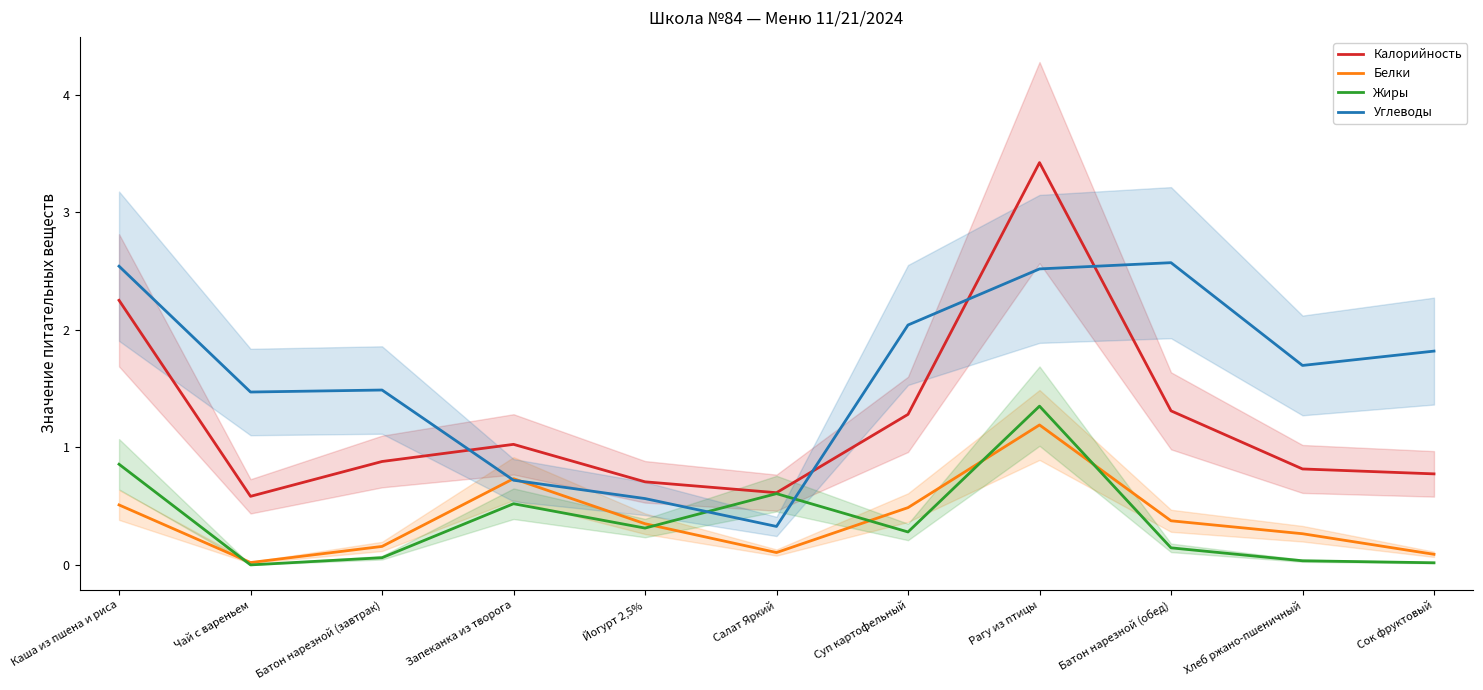

What is the approximate value of Калорийность at Салат Яркий?

0.6